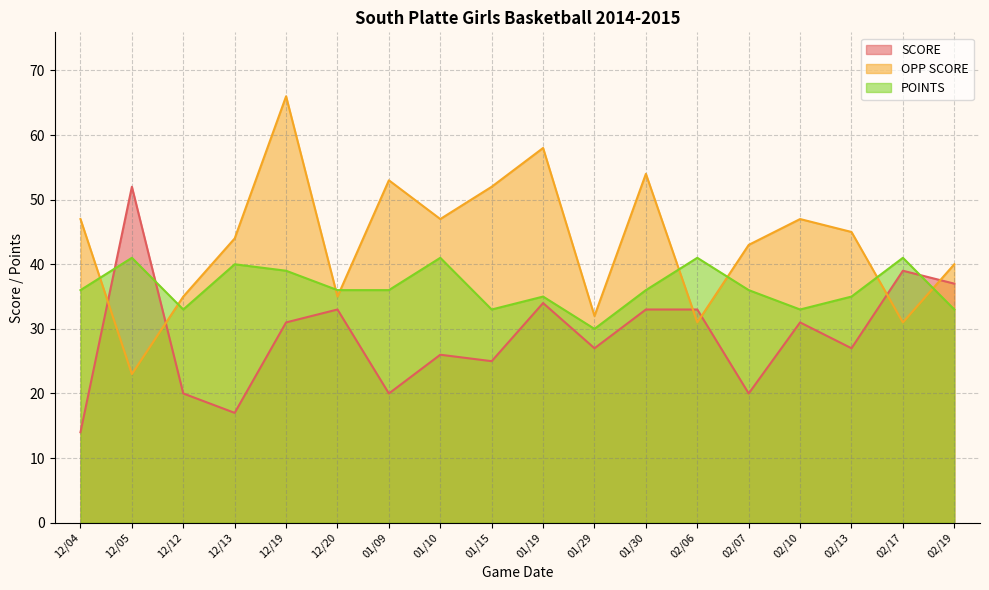

Between 02/06 and 02/19, which series saw the biggest shift?

OPP SCORE